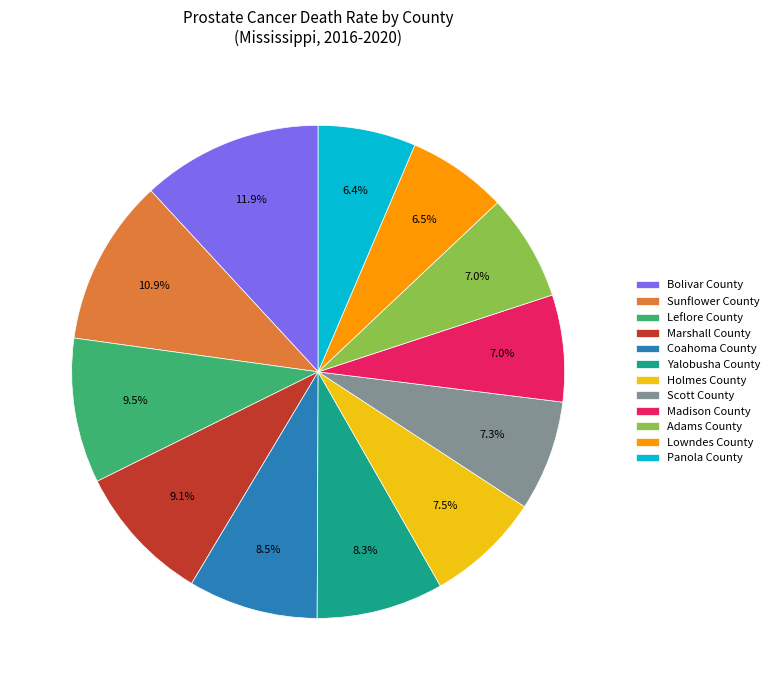

Is there a majority slice in this chart?

No